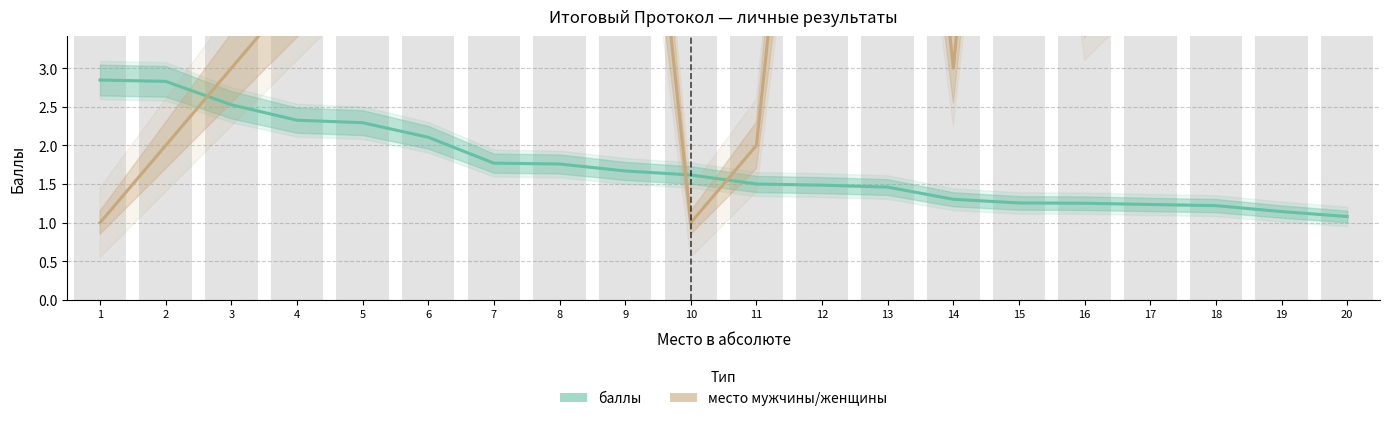

What is the sum of the место мужчины/женщины values at 6 and 10?

7.0